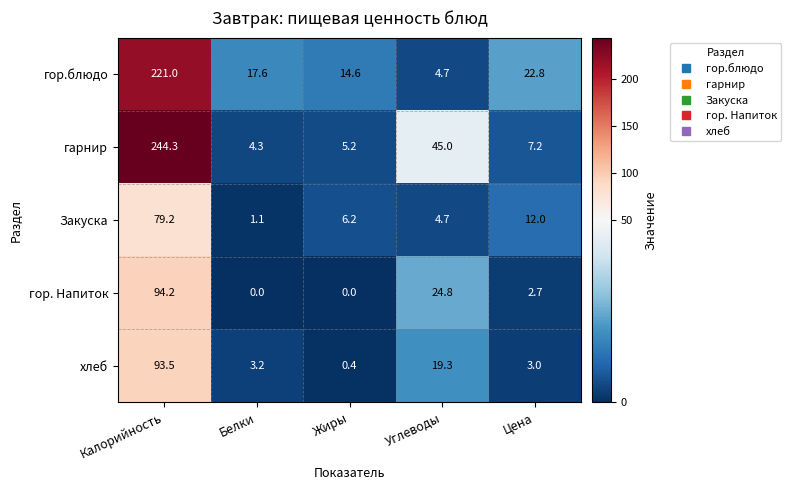

Reading right to left, list all the values displayed in this chart.

гор.блюдо: 22.8	4.7	14.6	17.6	221.0
гарнир: 7.2	45.0	5.2	4.3	244.3
Закуска: 12.0	4.7	6.2	1.1	79.2
гор. Напиток: 2.7	24.8	0.0	0.0	94.2
хлеб: 3.0	19.3	0.4	3.2	93.5